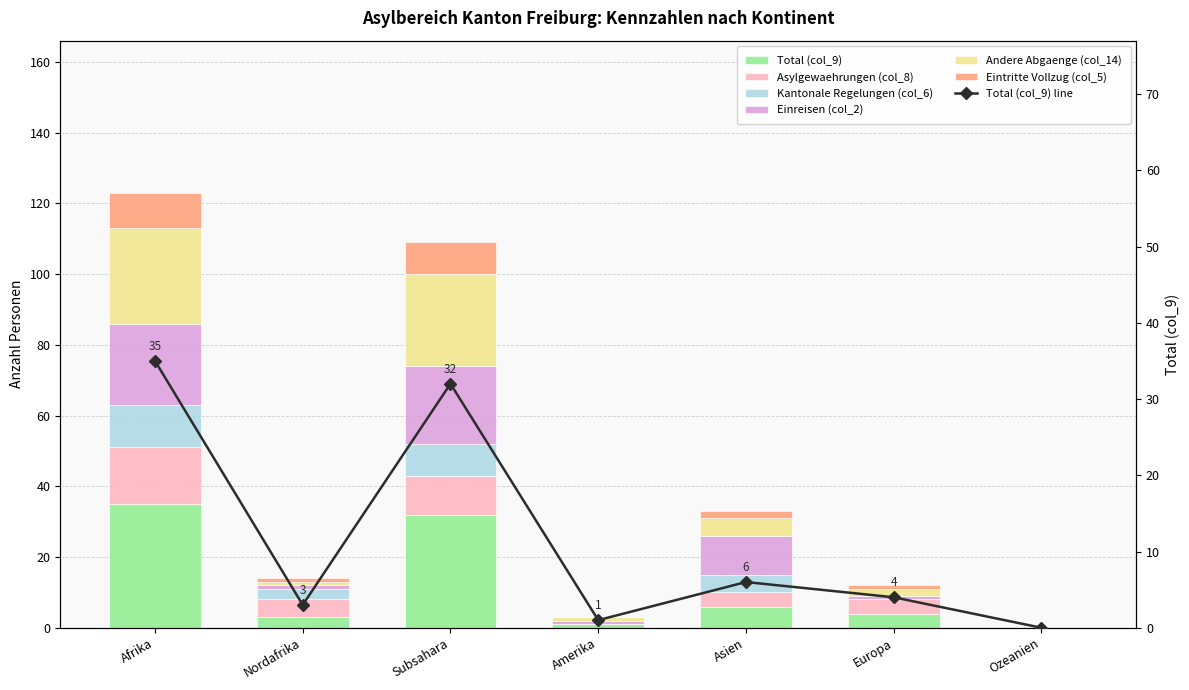

How many bars are there in each group?

6